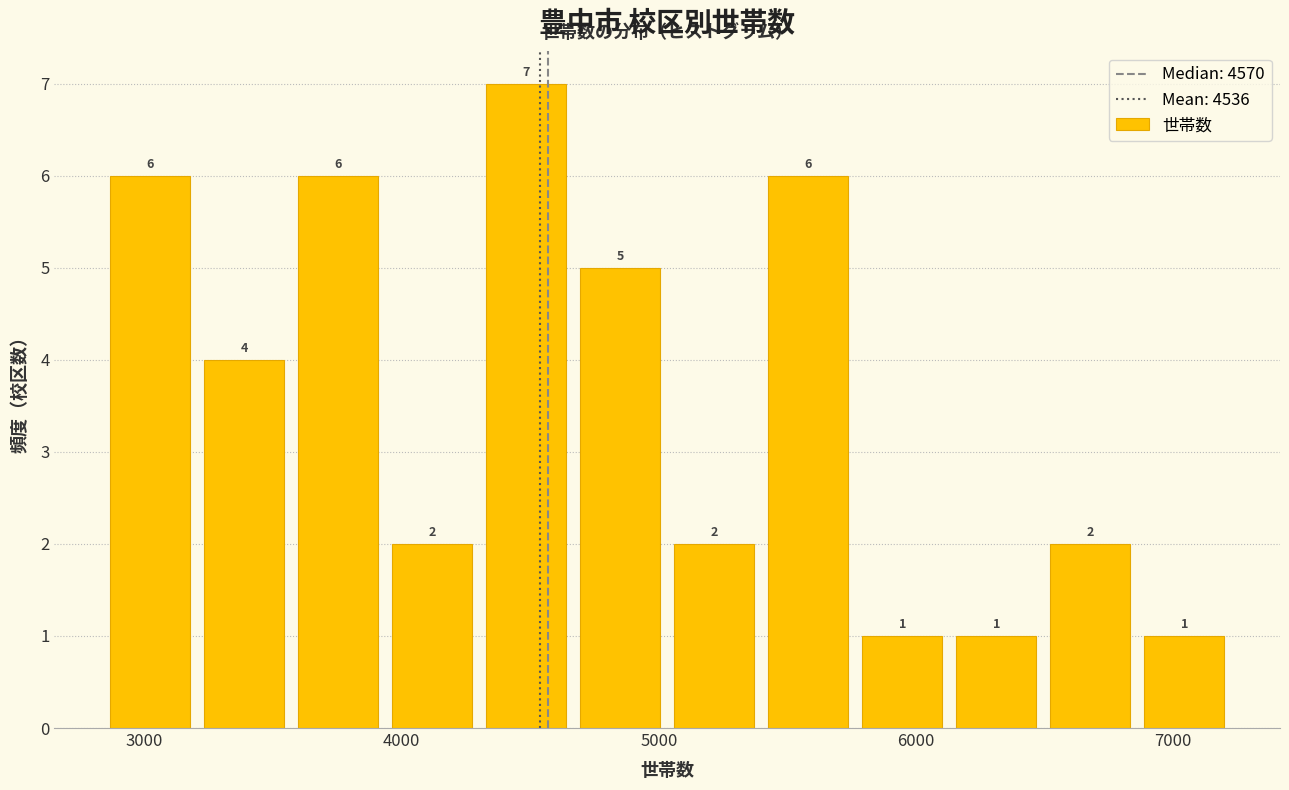

Around what value on the x-axis is the tallest bar? Give the approximate position of its centre, as read against the axis.

4500